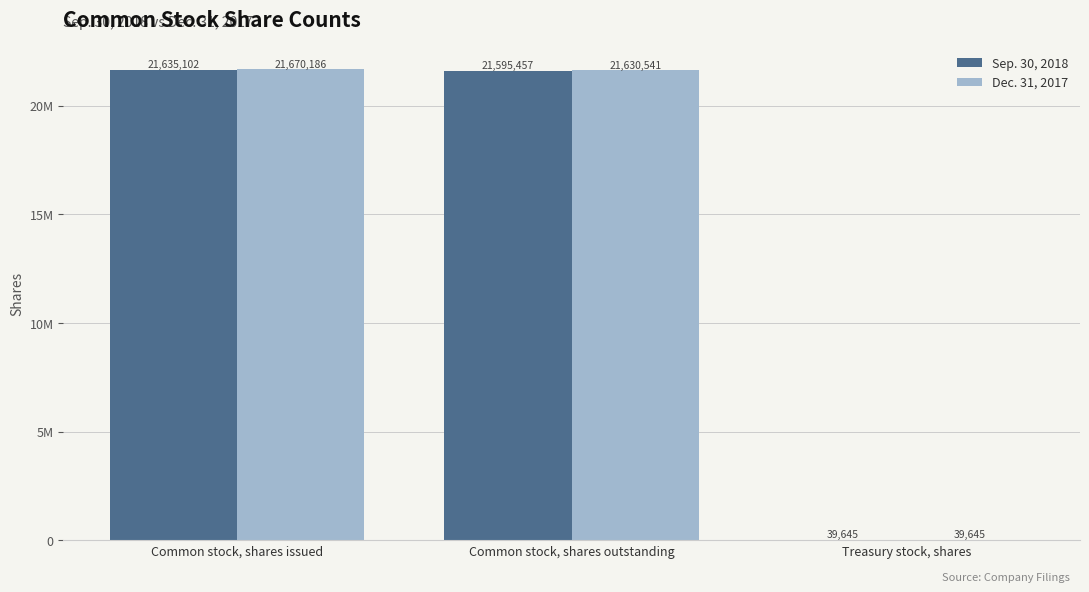

Are the bars grouped side by side (vs. stacked)?

Yes